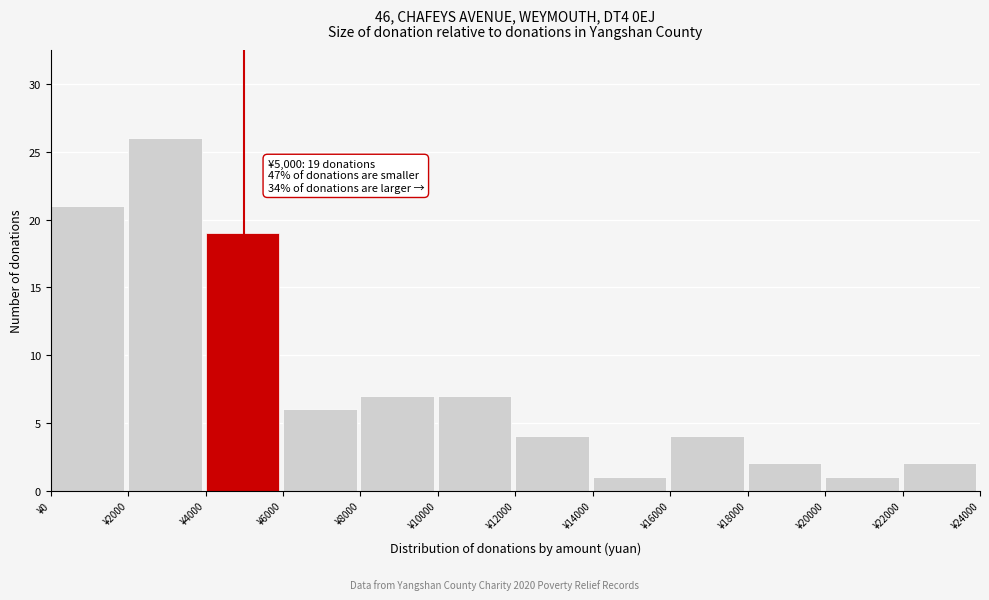

Over which range of the x-axis is the bar tallest?

2000 to 4000